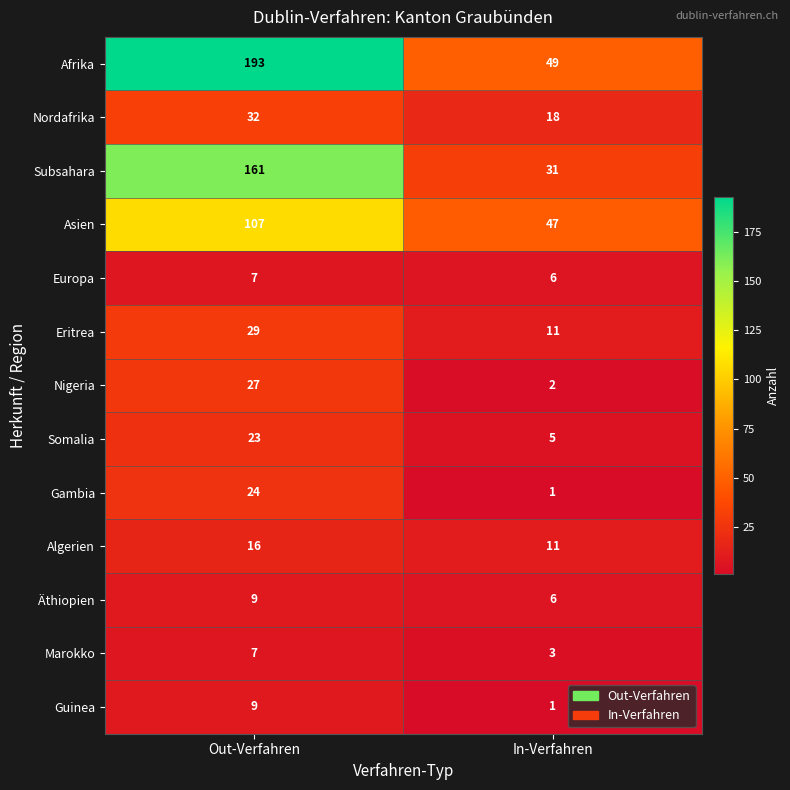

Reading right to left, list all the values displayed in this chart.

Afrika: In-Verfahren=49	Out-Verfahren=193
Nordafrika: In-Verfahren=18	Out-Verfahren=32
Subsahara: In-Verfahren=31	Out-Verfahren=161
Asien: In-Verfahren=47	Out-Verfahren=107
Europa: In-Verfahren=6	Out-Verfahren=7
Eritrea: In-Verfahren=11	Out-Verfahren=29
Nigeria: In-Verfahren=2	Out-Verfahren=27
Somalia: In-Verfahren=5	Out-Verfahren=23
Gambia: In-Verfahren=1	Out-Verfahren=24
Algerien: In-Verfahren=11	Out-Verfahren=16
Äthiopien: In-Verfahren=6	Out-Verfahren=9
Marokko: In-Verfahren=3	Out-Verfahren=7
Guinea: In-Verfahren=1	Out-Verfahren=9